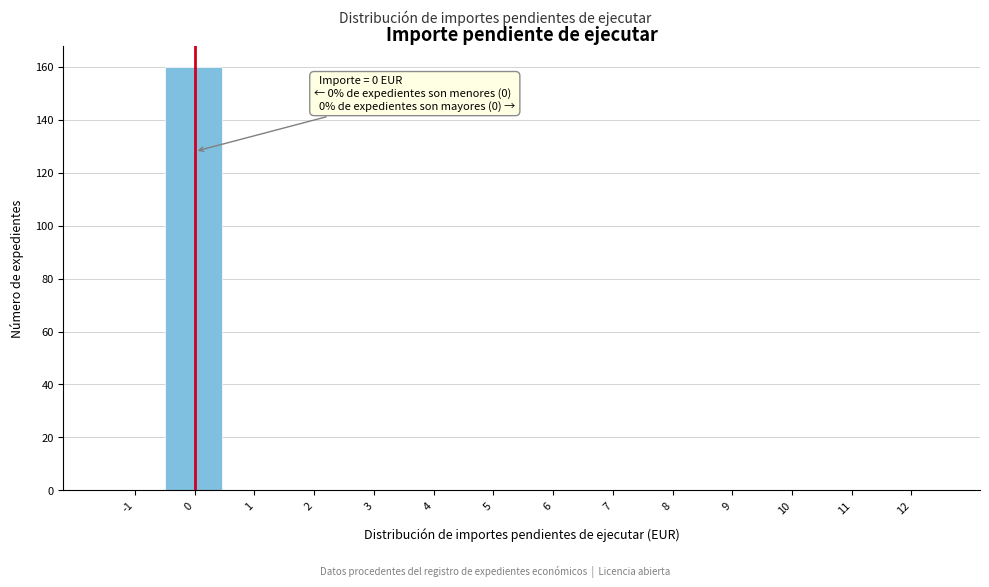

Reading left to right, what are all the values shown in this chart?

-1=0	0=160	1=0	2=0	3=0	4=0	5=0	6=0	7=0	8=0	9=0	10=0	11=0	12=0